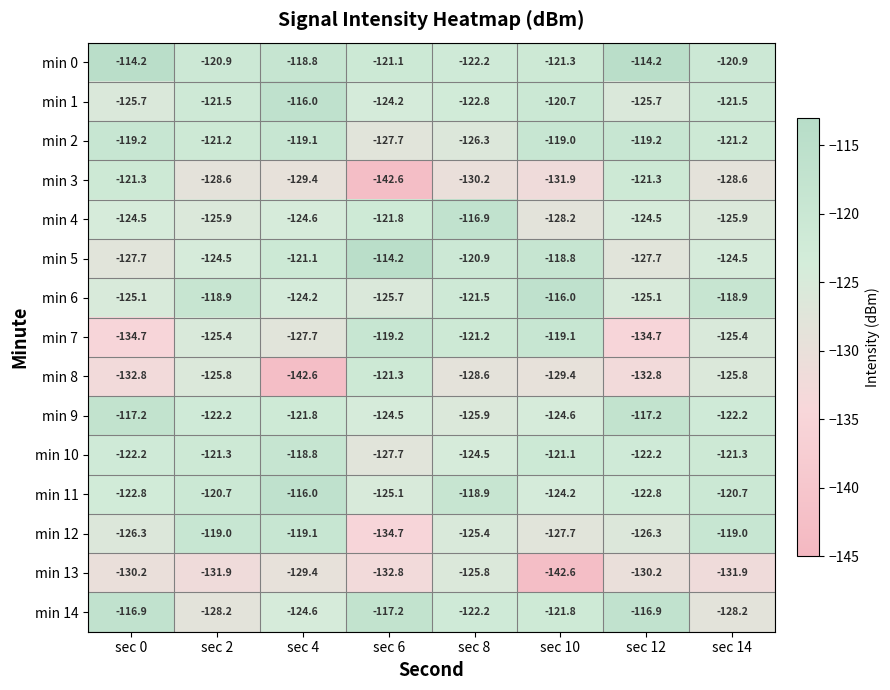

Which series has the largest range (max minus min)?

min 3